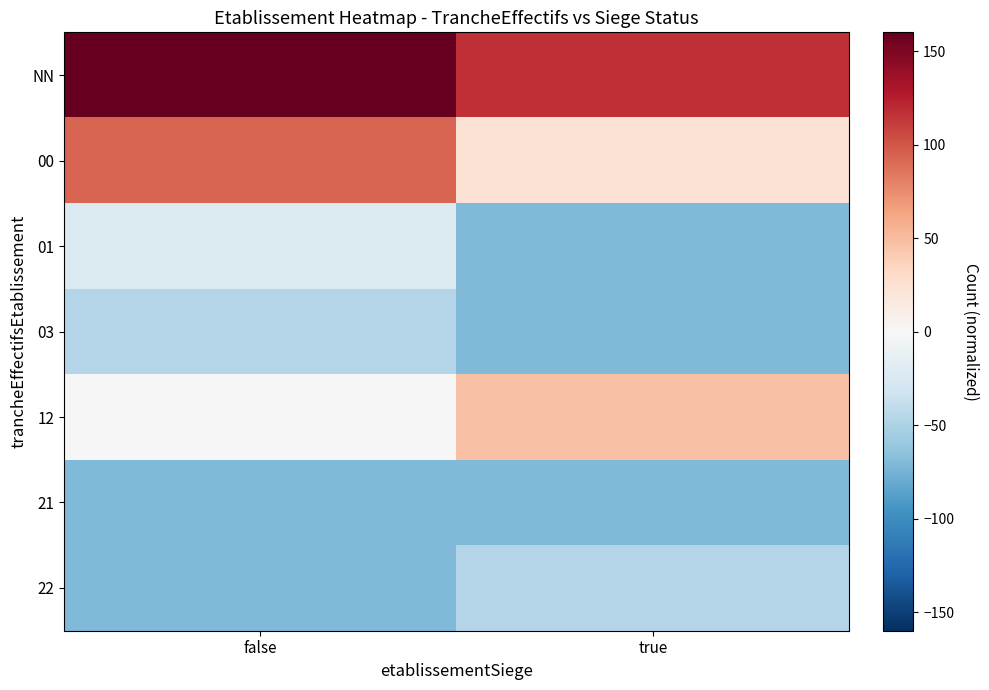

Which series has the widest spread of values?

00